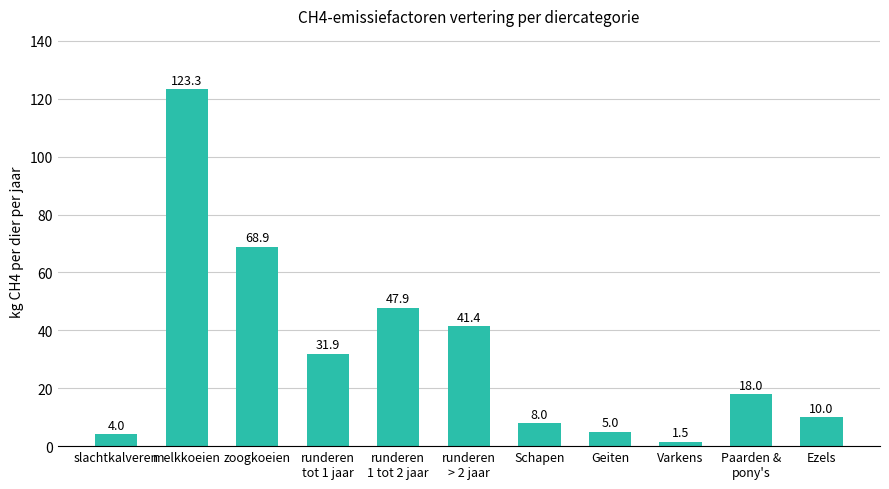

What is the average value?

32.7